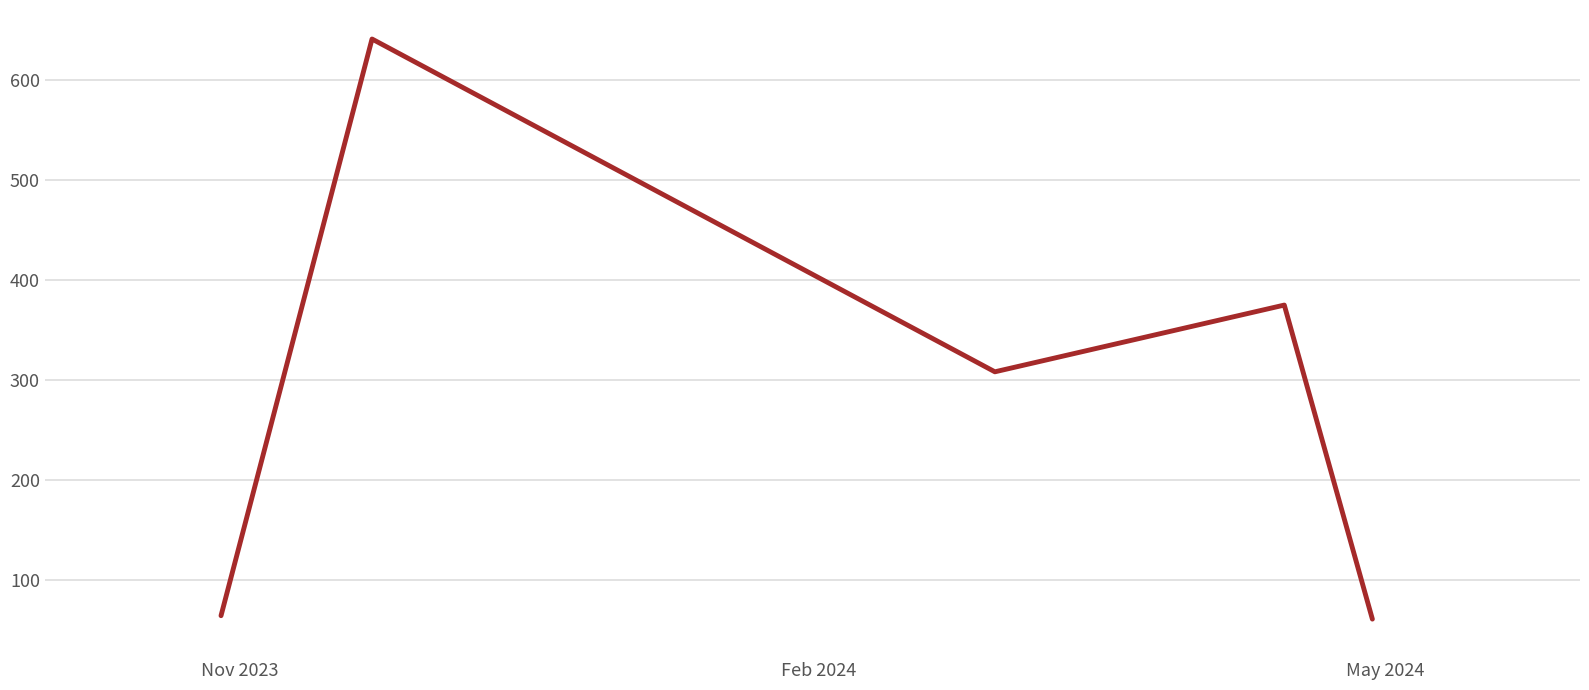

What is the difference between the second highest and minimum values?

314.1